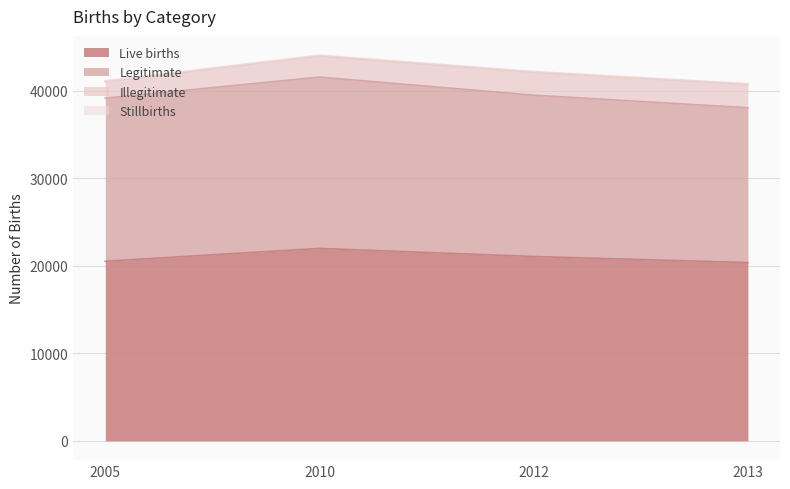

The value of Illegitimate at 2012 is 2628. True or false?

True